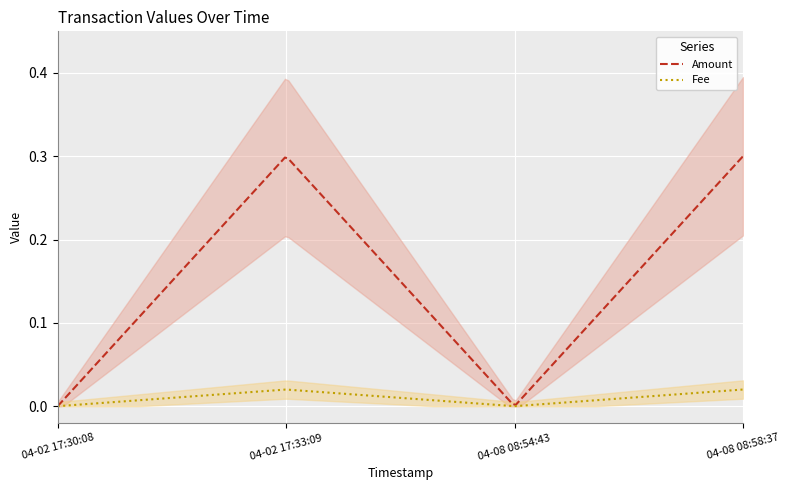

How many lines are shown in the chart?

2